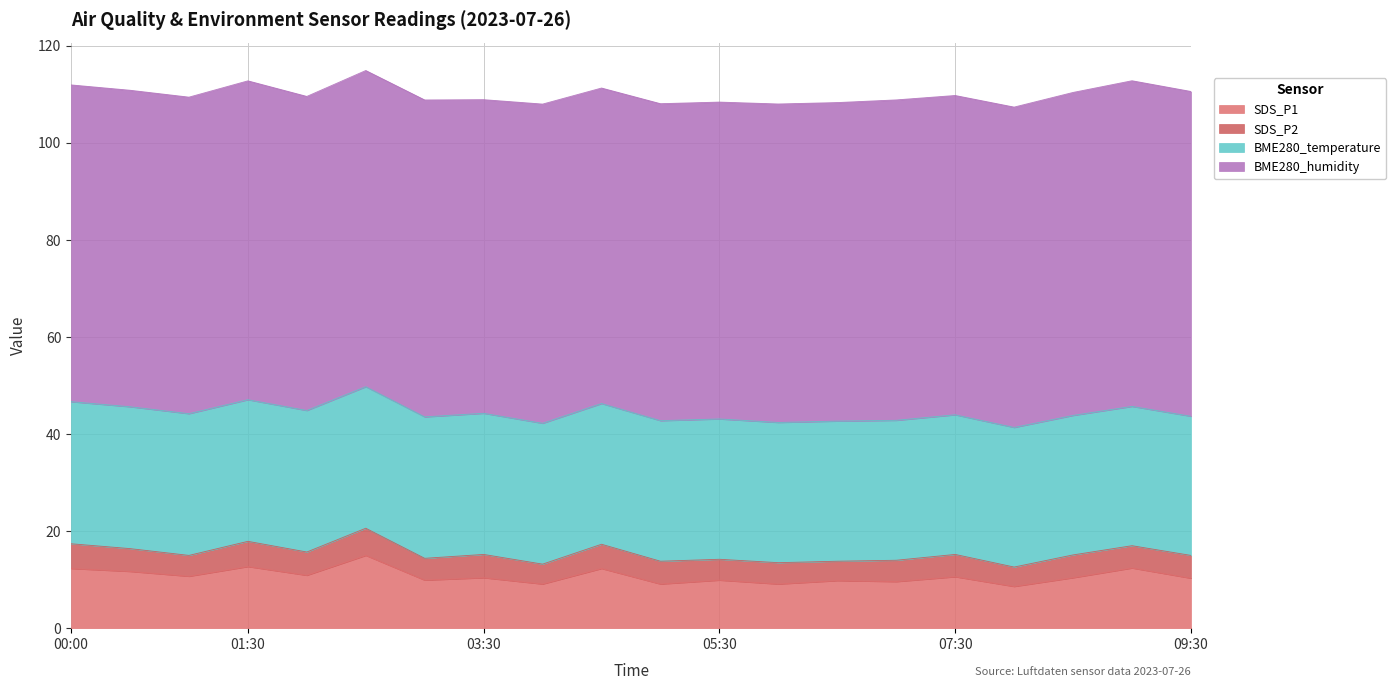

Reading left to right, transcribe all the data shown in this chart.

SDS_P1: 12.3	11.7	10.7	12.7	10.9	15.0	9.9	10.4	9.1	12.3	9.1	9.9	9.1	9.8	9.6	10.6	8.6	10.4	12.4	10.3
SDS_P2: 5.1	4.7	4.3	5.2	4.8	5.6	4.5	4.8	4.1	5.0	4.7	4.3	4.4	4.0	4.4	4.6	4.0	4.7	4.6	4.7
BME280_temperature: 29.3	29.2	29.2	29.2	29.2	29.2	29.1	29.1	29.0	29.0	29.0	28.9	28.9	28.9	28.8	28.8	28.8	28.8	28.7	28.7
BME280_humidity: 65.3	65.2	65.2	65.7	64.7	65.2	65.3	64.6	65.8	65.0	65.3	65.3	65.6	65.7	66.0	65.8	66.0	66.6	67.1	66.9